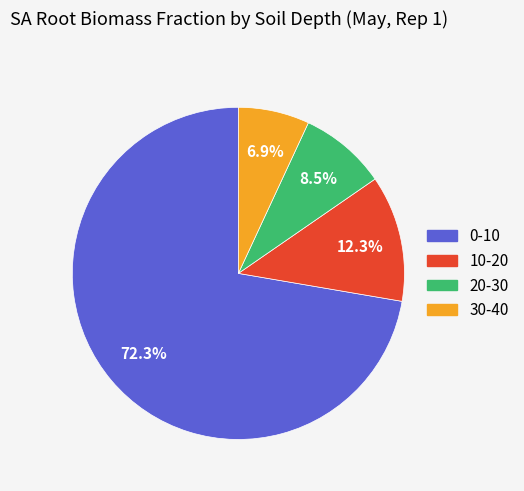

Which category has the smallest portion of the pie?

30-40